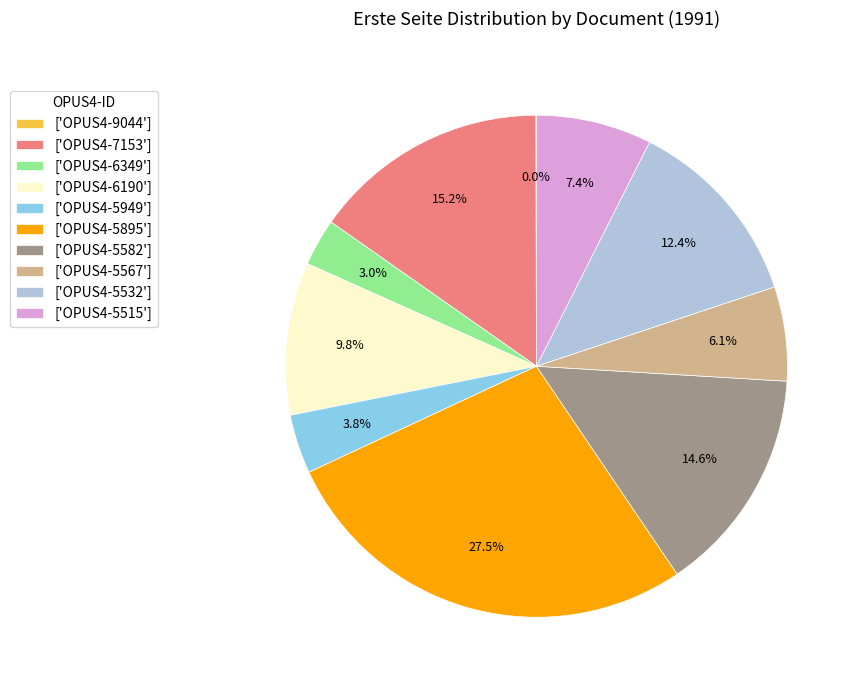

What is the ratio of the value at ['OPUS4-5567'] to the value at ['OPUS4-6349']?

2.0